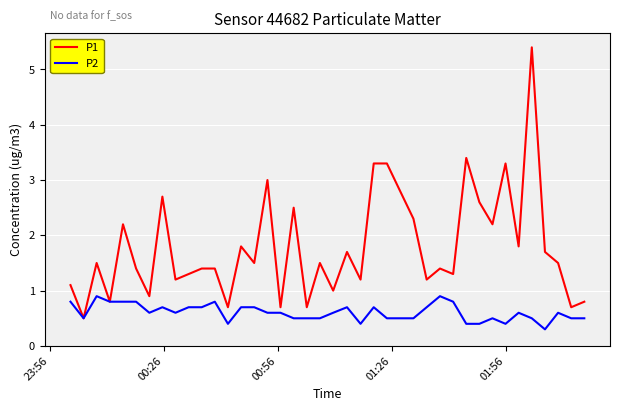

What is the minimum value for P2?

0.3